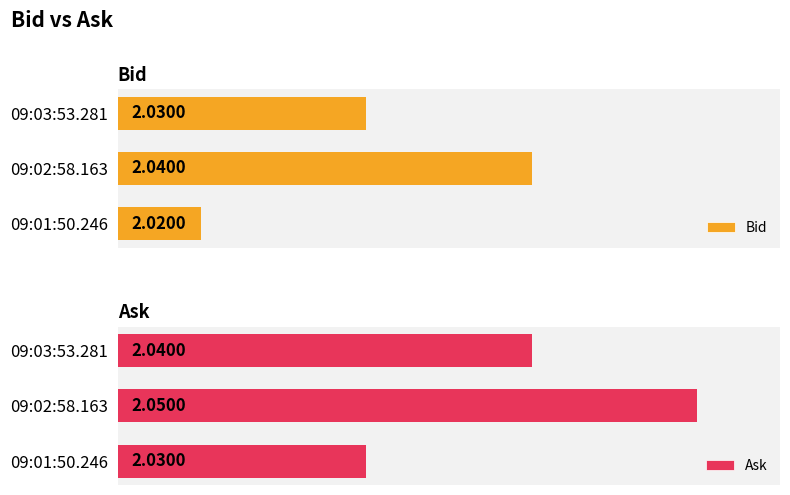

True or false: Ask has a value of 2.0 at 09:02:58.163.

True